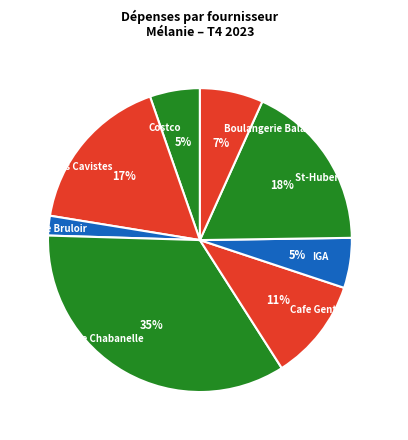

Is the sum of Costco and Les Cavistes greater than half?

No